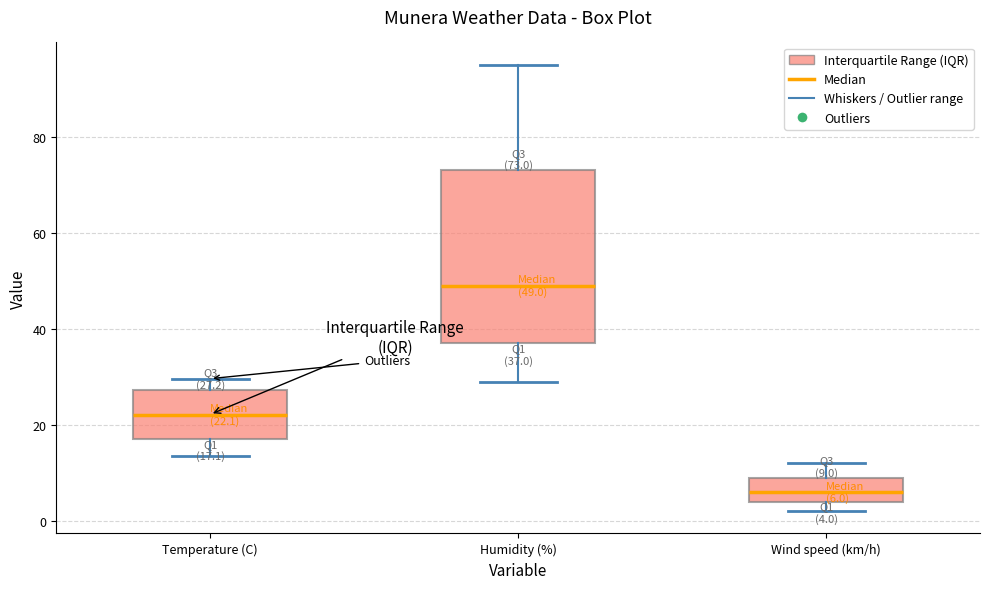

Which box's median line is the lowest?

Wind speed (km/h)